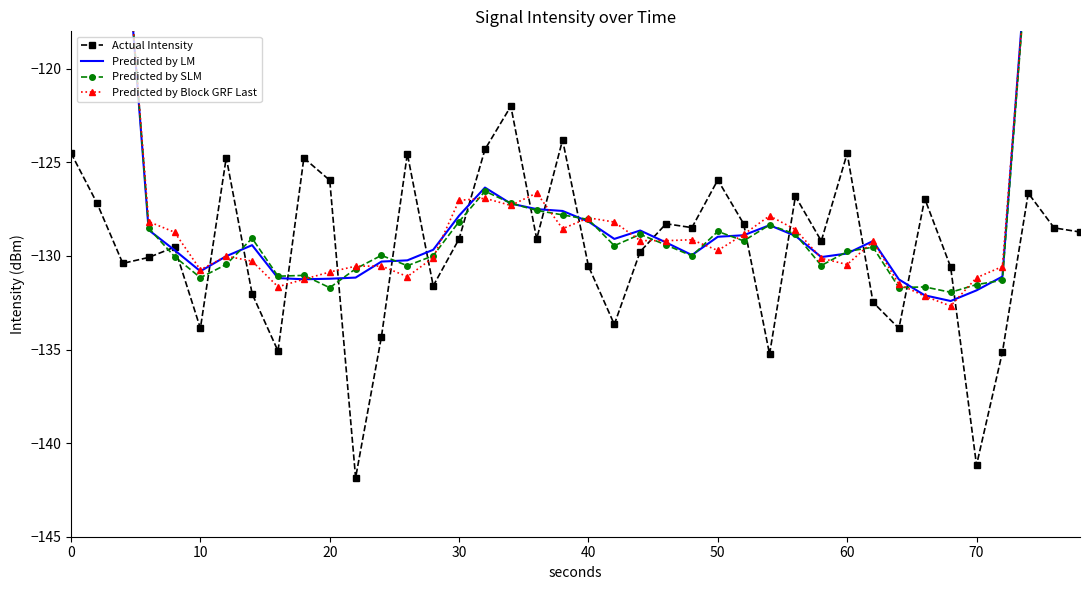

What is the maximum value for Actual Intensity?

-122.0